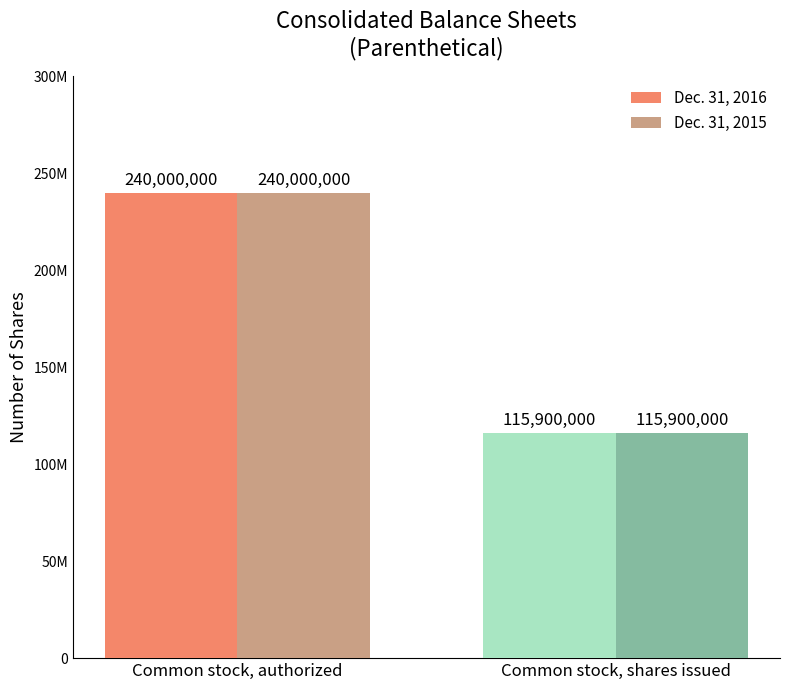

What is the total value across all series at Common stock, authorized?

480000000